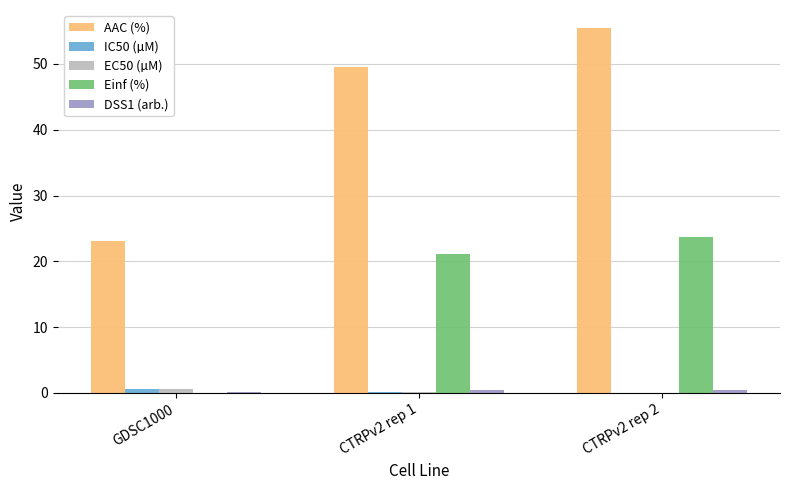

Between CTRPv2 rep 1 and CTRPv2 rep 2, which series saw the biggest shift?

AAC (%)